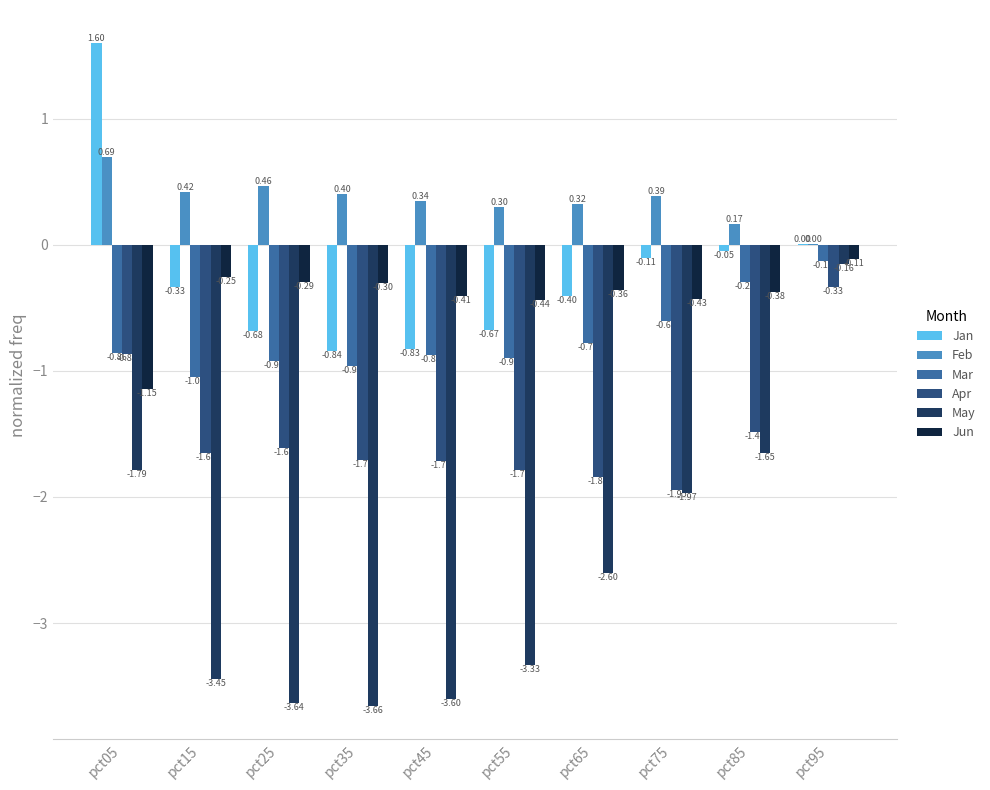

What is the sum of the Jan values at pct05 and pct45?

0.8